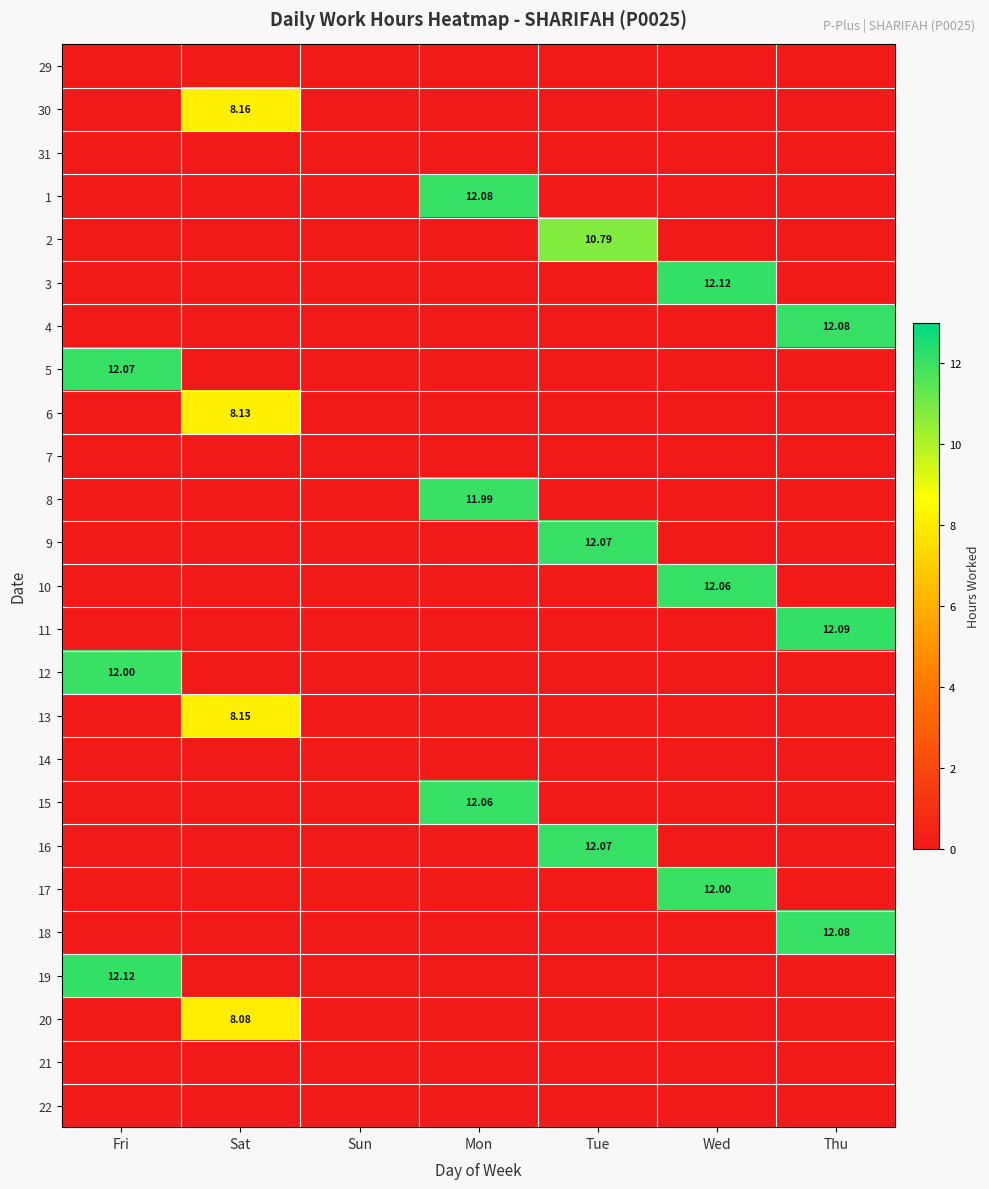

Is the value of 19 at Fri greater than the value of 17 at Wed?

Yes